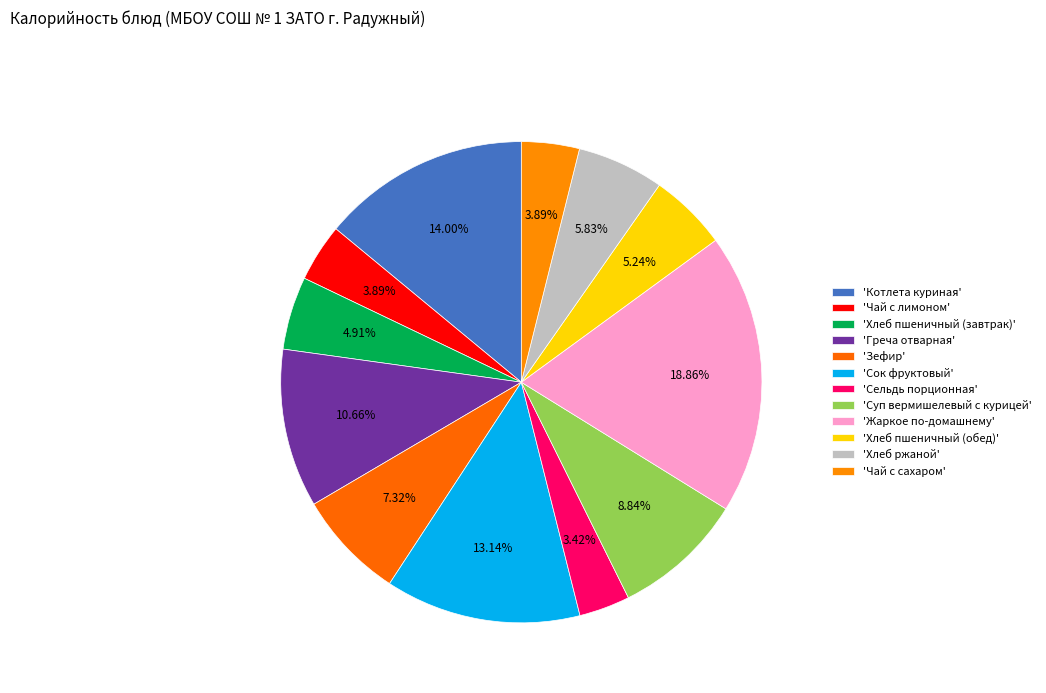

Which slice is the largest?

Жаркое по-домашнему